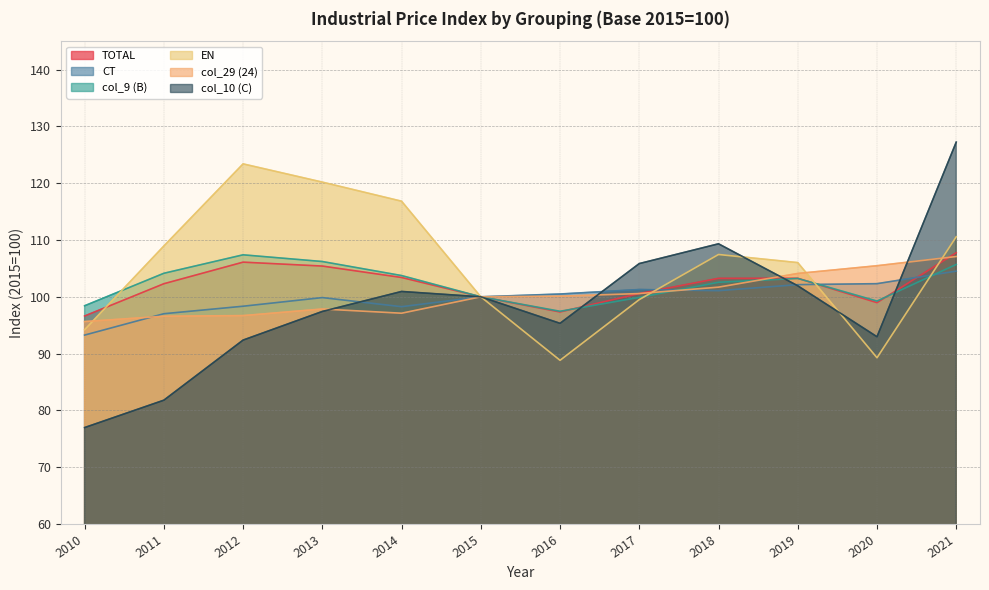

At which category is the sum across all series the highest?

2021